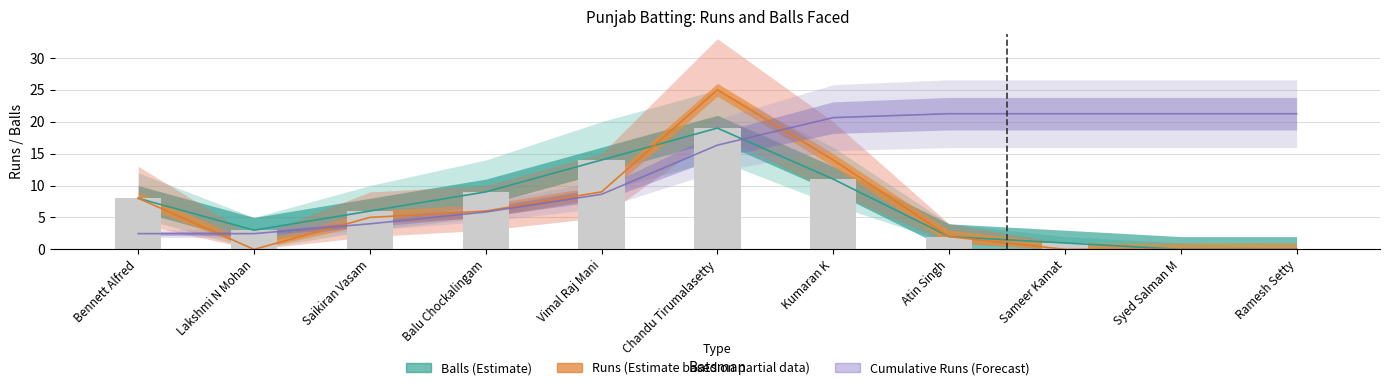

What is the difference between the Balls values at Kumaran K and Sameer Kamat?

10